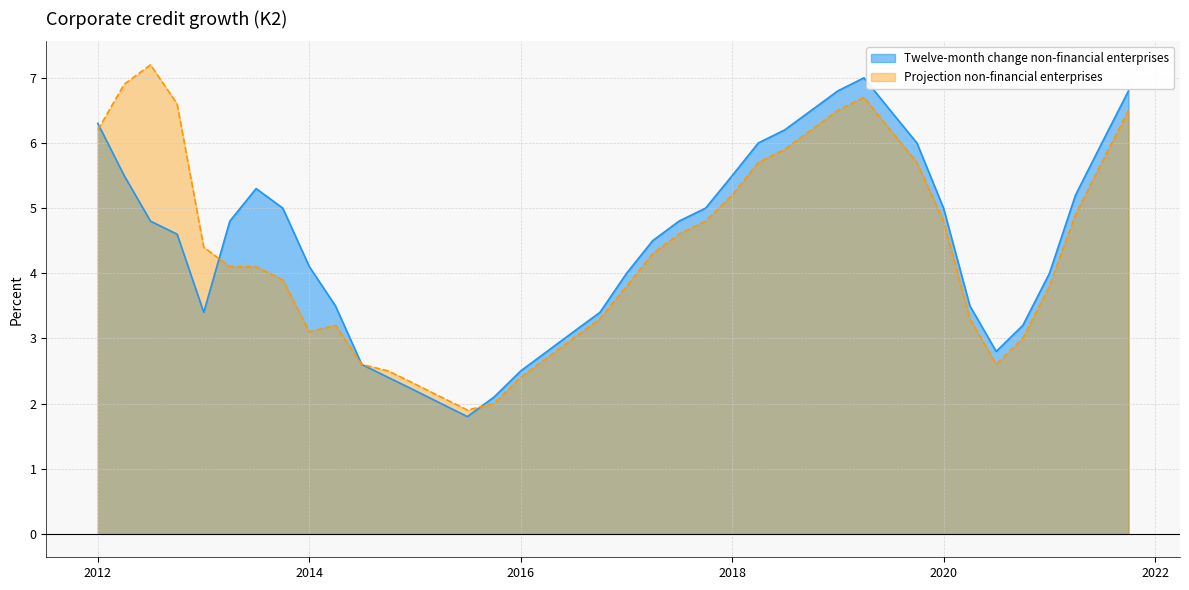

Read the Projection non-financial enterprises value at 2015-10.

2.0